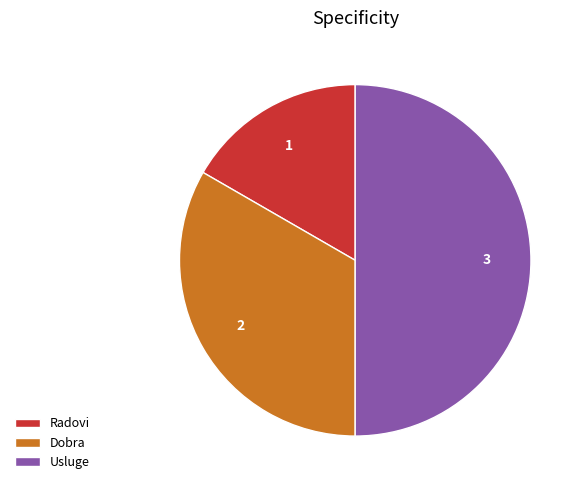

What is the smallest slice in the pie chart?

Radovi